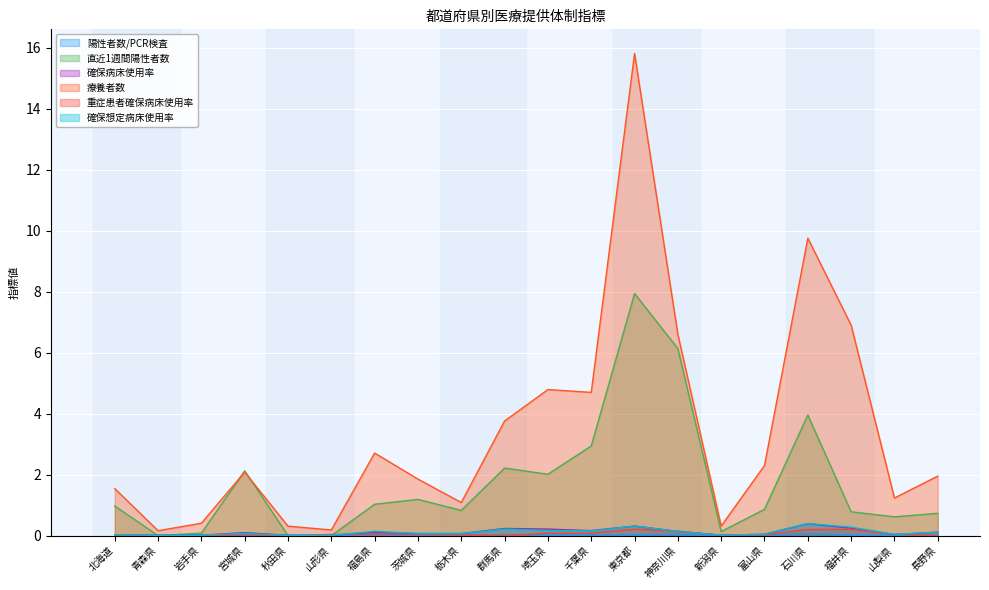

At which category does the chart reach its minimum across all series?

青森県